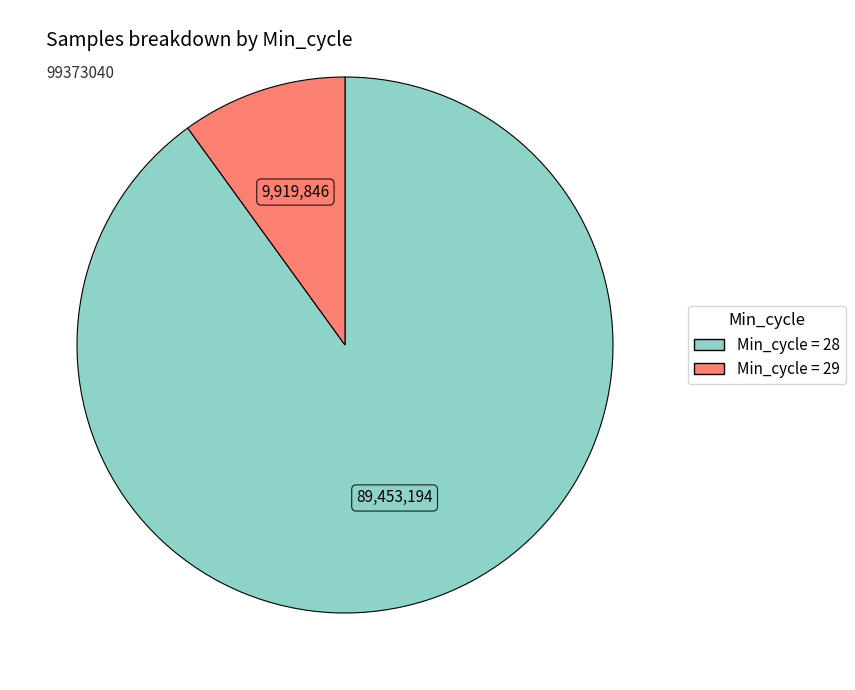

Is there any slice that represents more than half of the pie?

Yes